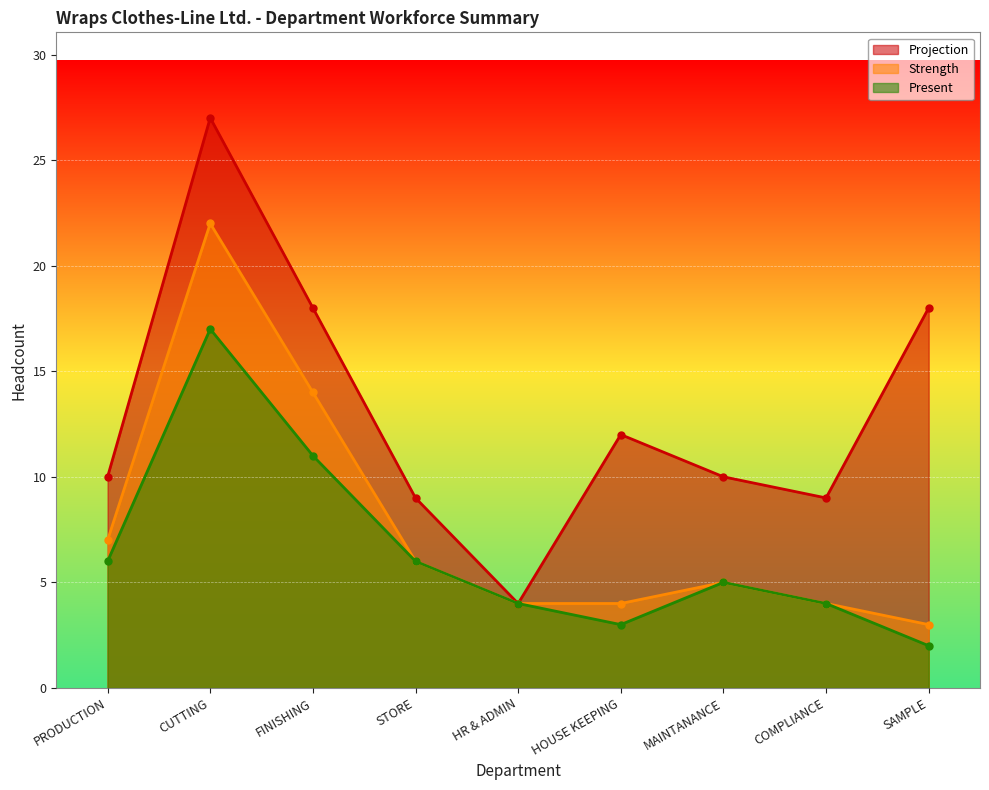

What is the sum of the Strength values at COMPLIANCE and STORE?

10